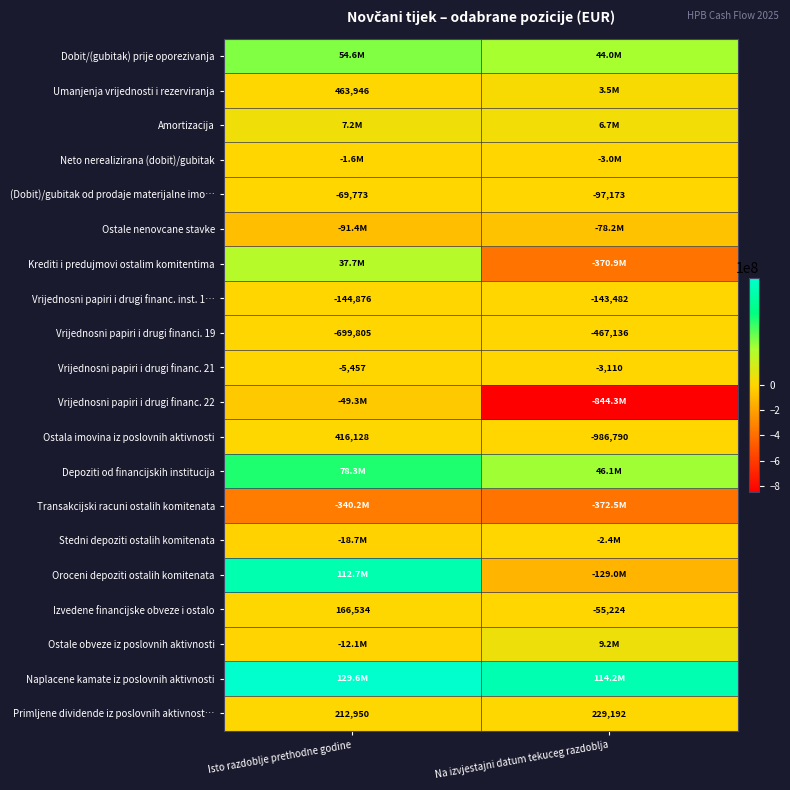

What is the difference between the maximum and minimum values in the Primljene dividende iz poslovnih aktivnost… series?

16242